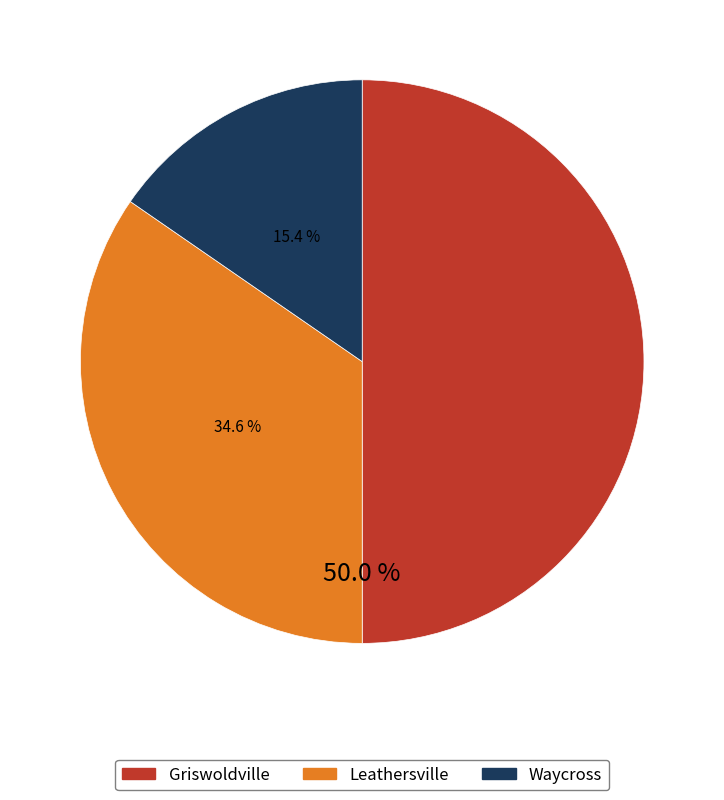

Is the sum of Leathersville and Griswoldville greater than half?

Yes